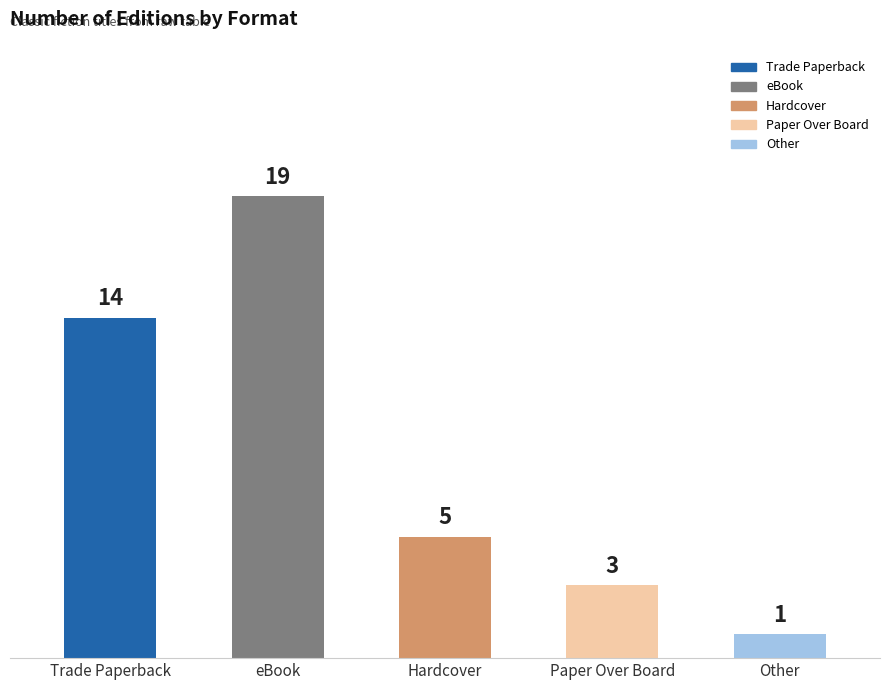

What is the sum of all values?

42